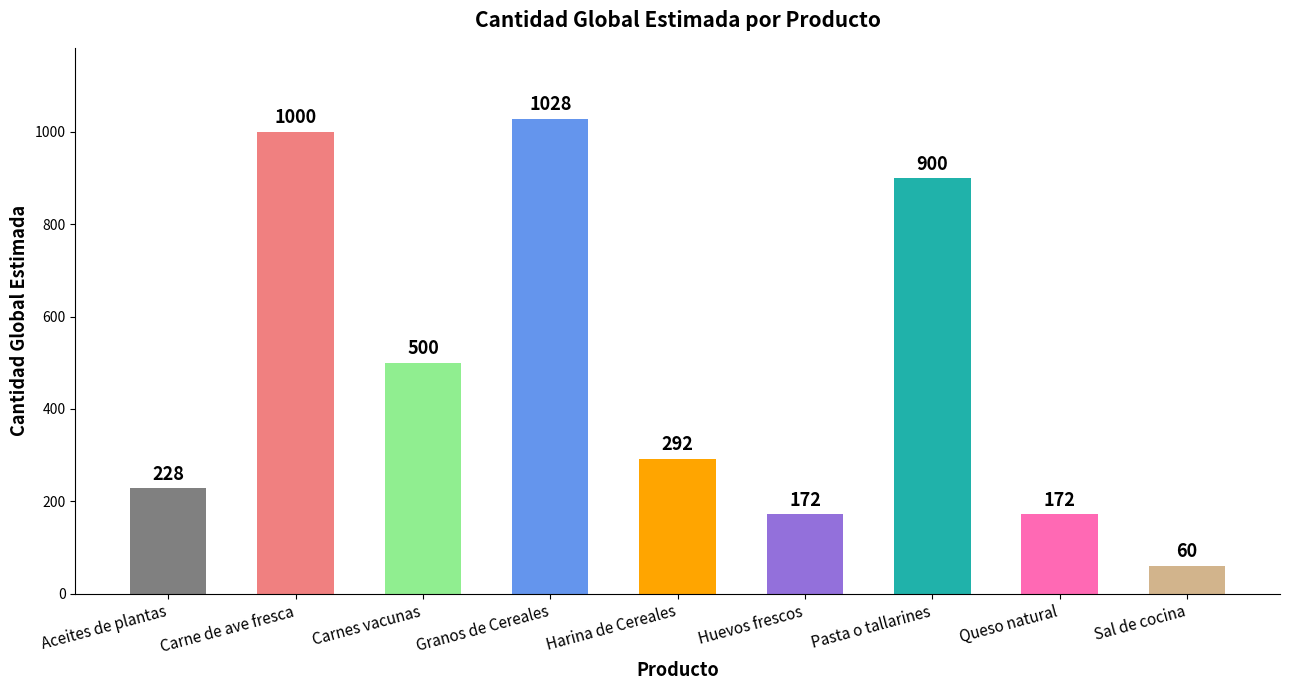

What is the label of the 2nd bar from the right?

Queso natural